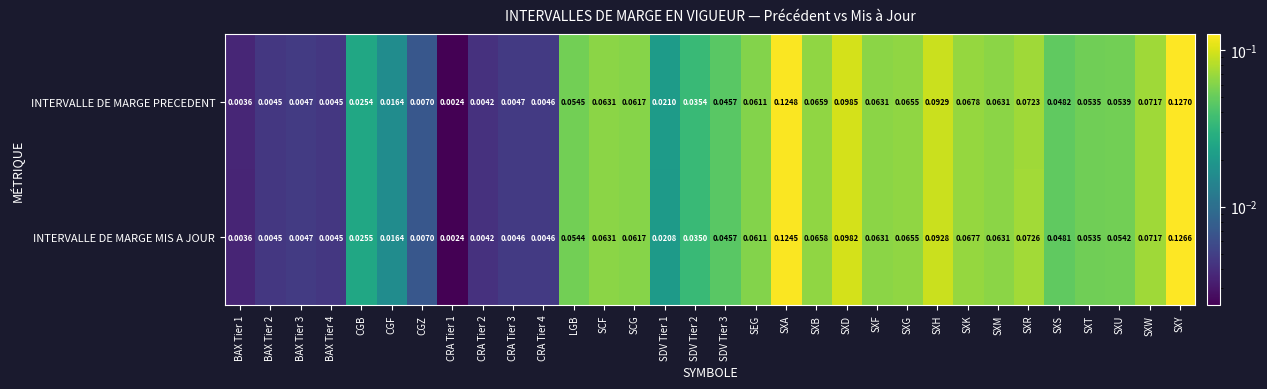

Between CRA Tier 2 and CRA Tier 3, which series saw the biggest shift?

INTERVALLE DE MARGE PRECEDENT